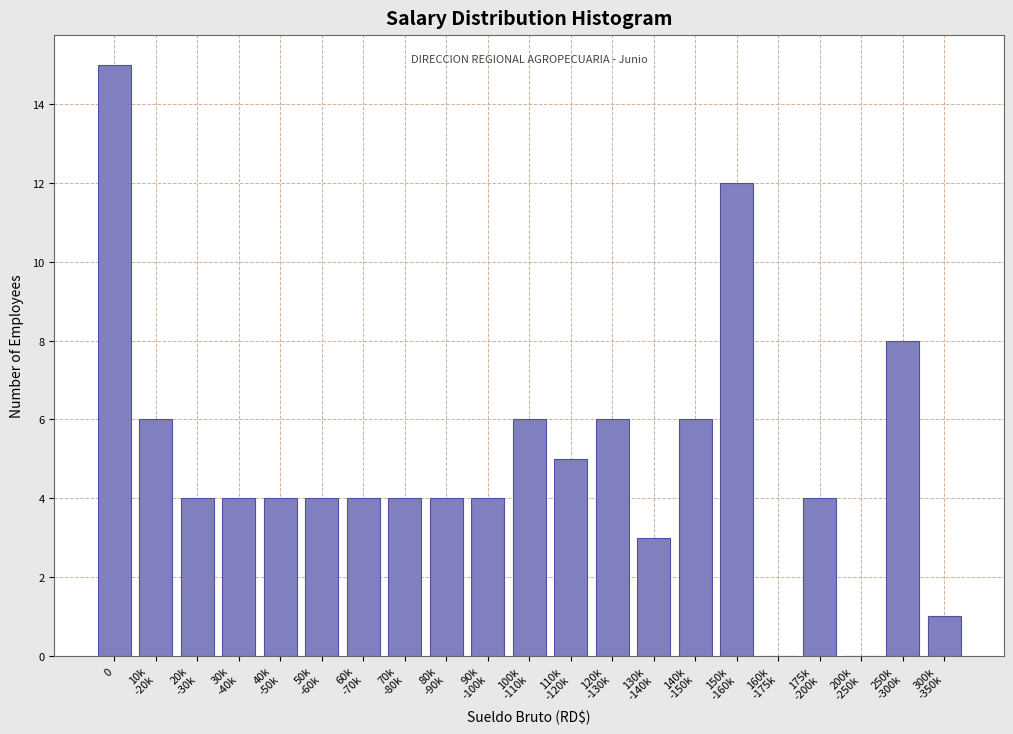

What is the greatest value displayed?

15